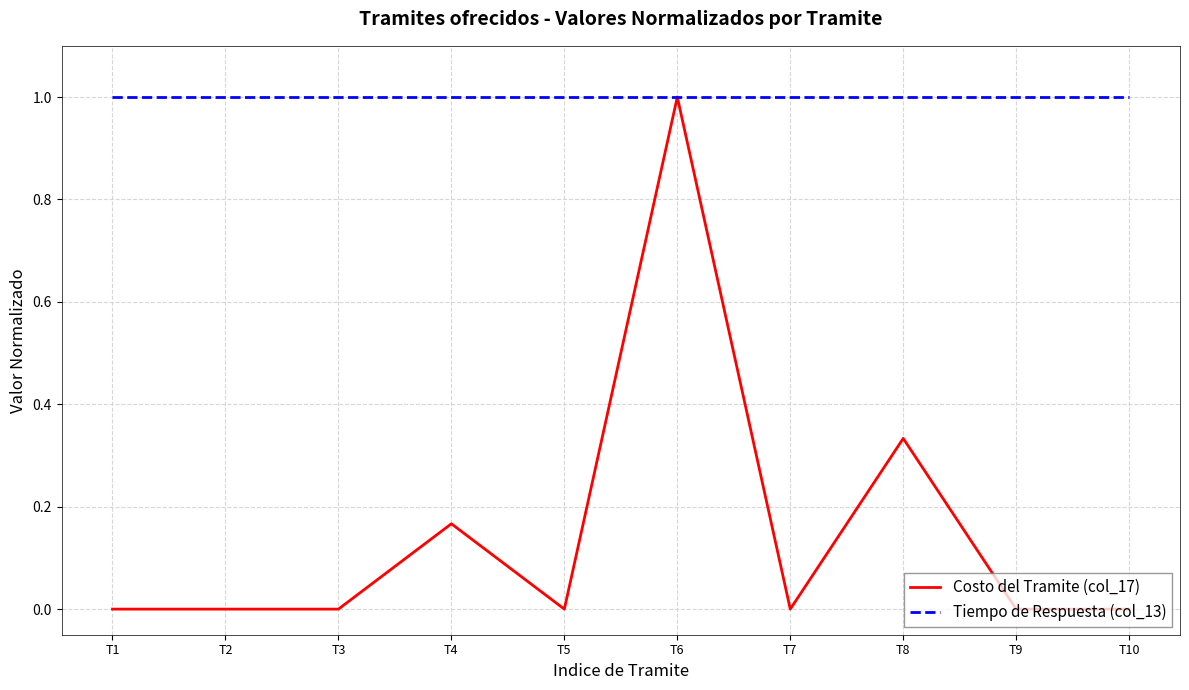

The Tiempo de Respuesta (col_13) series shows 1.0 at T2. True or false?

True